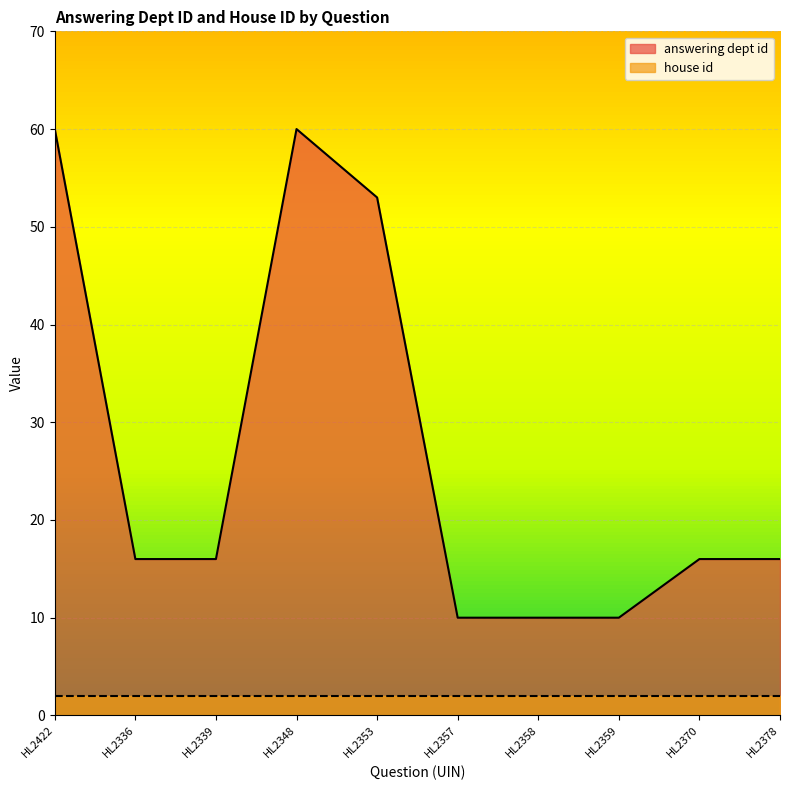

What is the difference between the maximum and second lowest values?

50